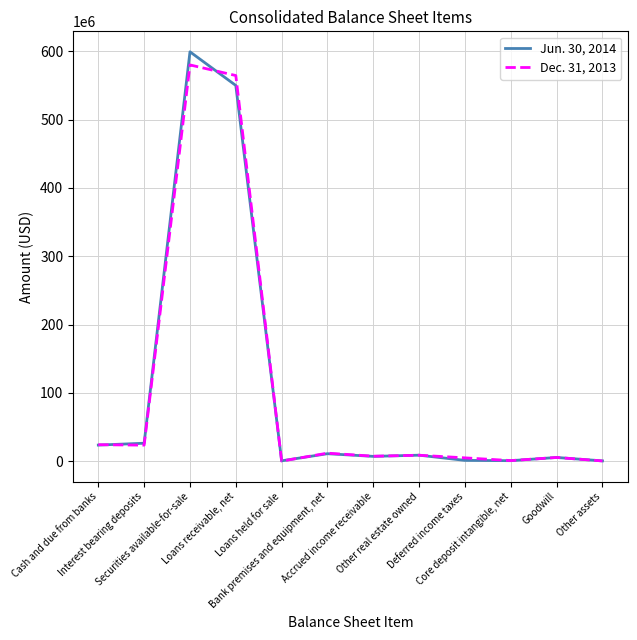

List the series in order of their peak value, highest first.

Jun. 30, 2014, Dec. 31, 2013